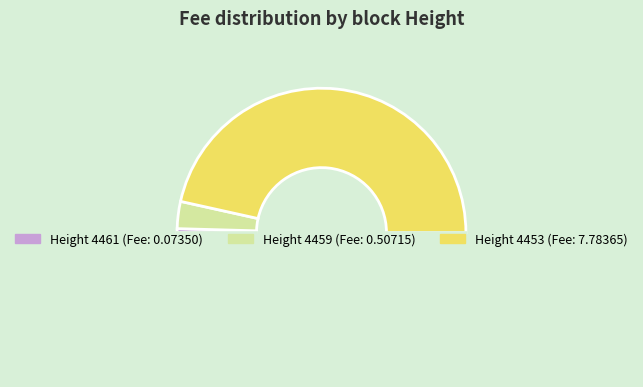

Count the number of slices in the pie.

4